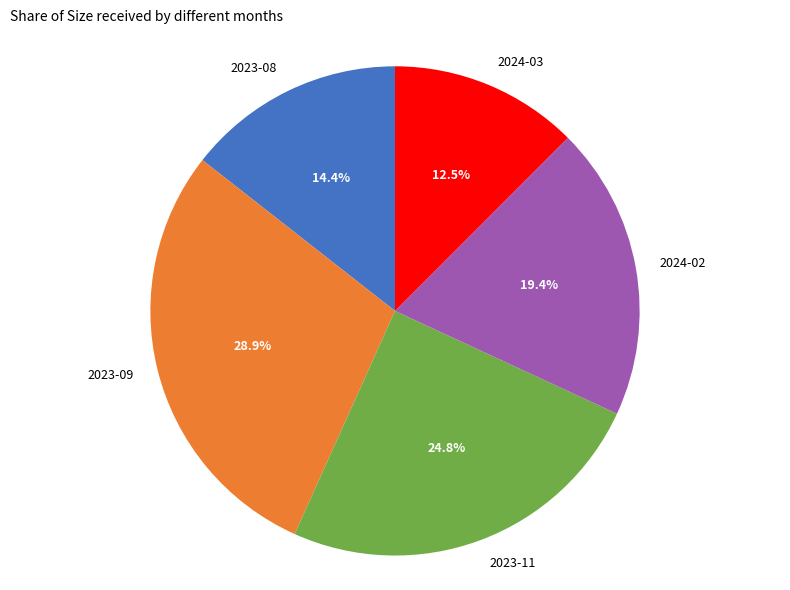

Which has a higher value, 2023-11 or 2023-08?

2023-11